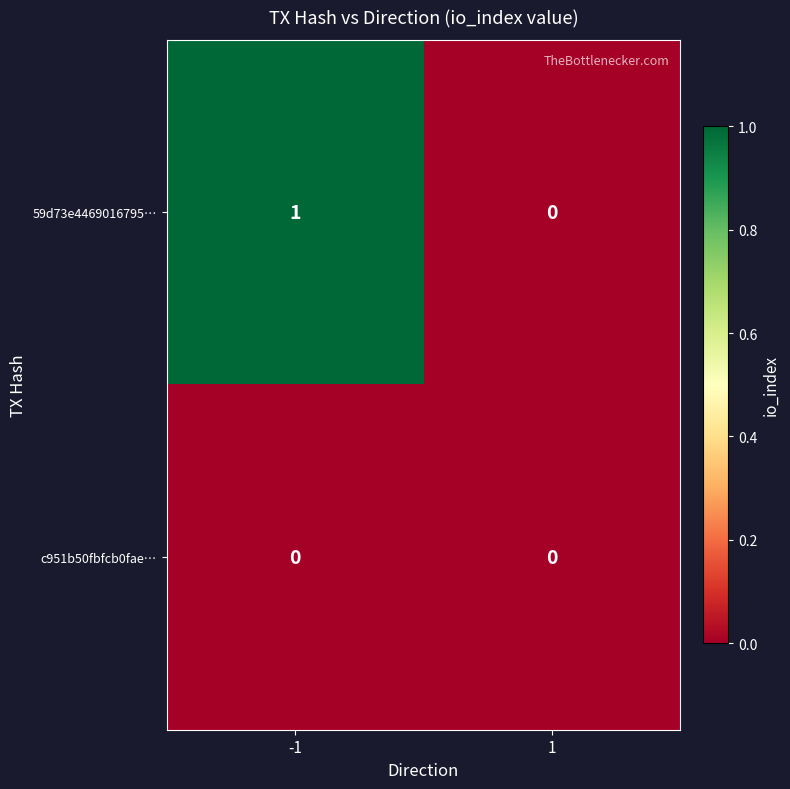

True or false: 59d73e4469016795… has a value of 1 at -1.

True